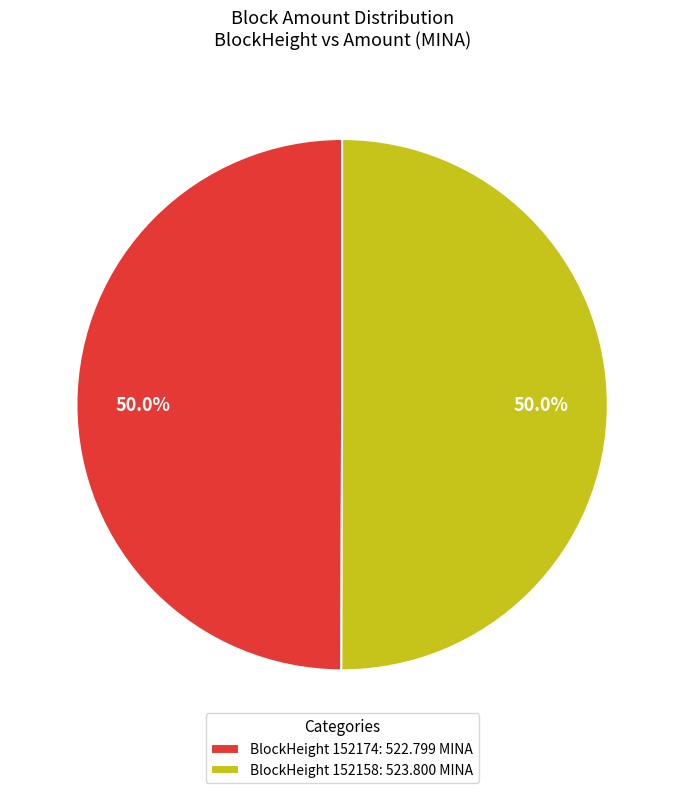

Approximately how many times larger is the value at BlockHeight 152174: 522.799 MINA compared to BlockHeight 152158: 523.800 MINA?

1.0